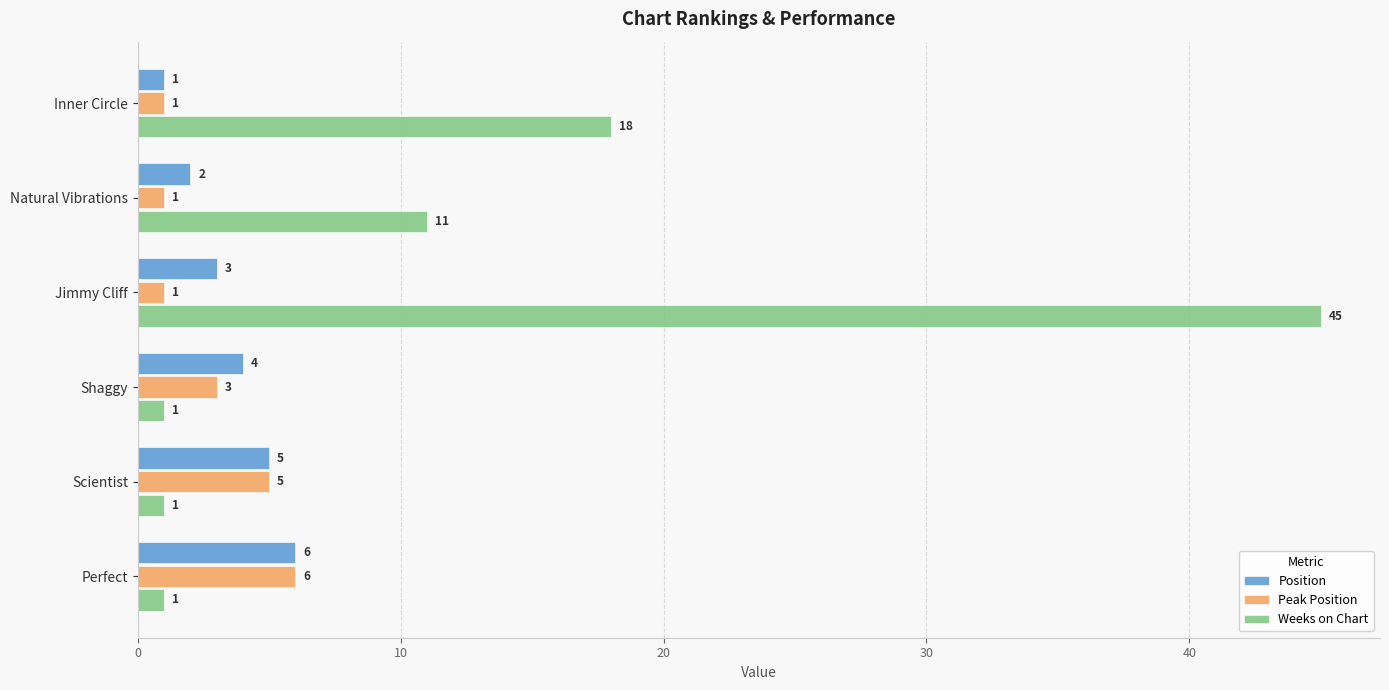

How many Peak Position values are between 1 and 5?

5